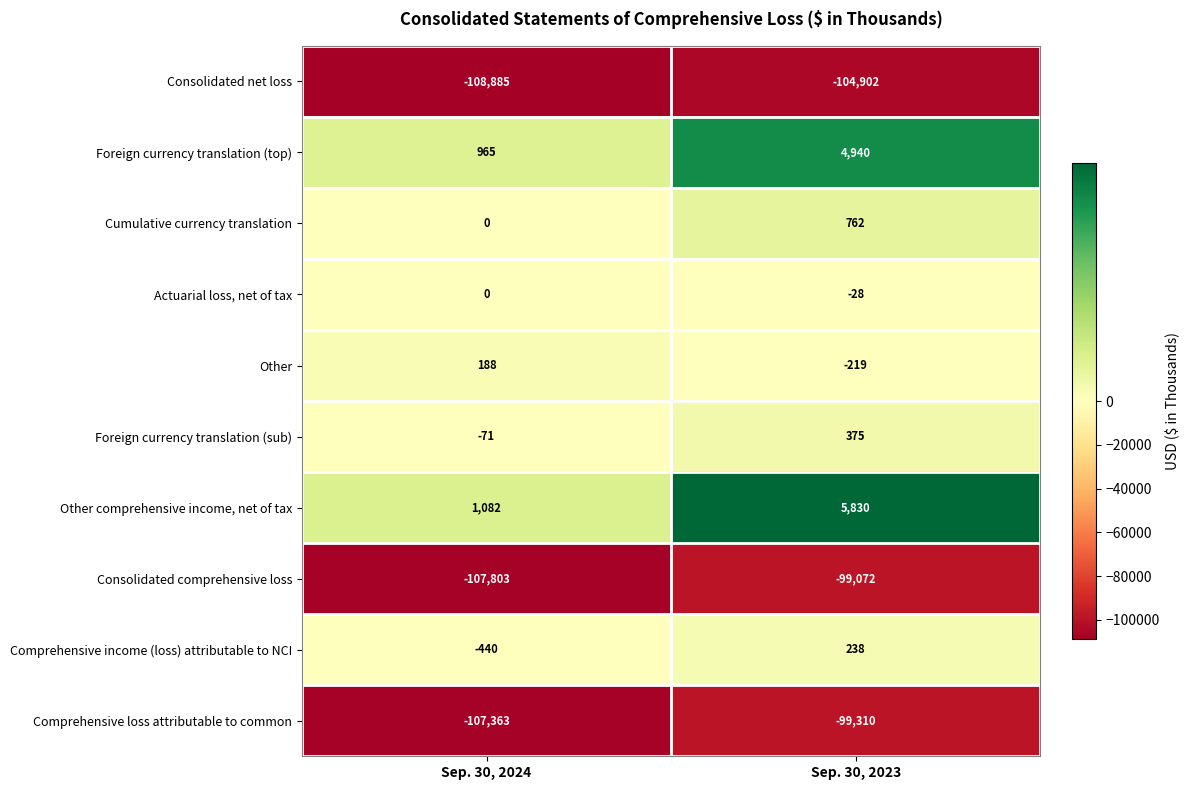

What is the sum of all Foreign currency translation (top) values?

5905